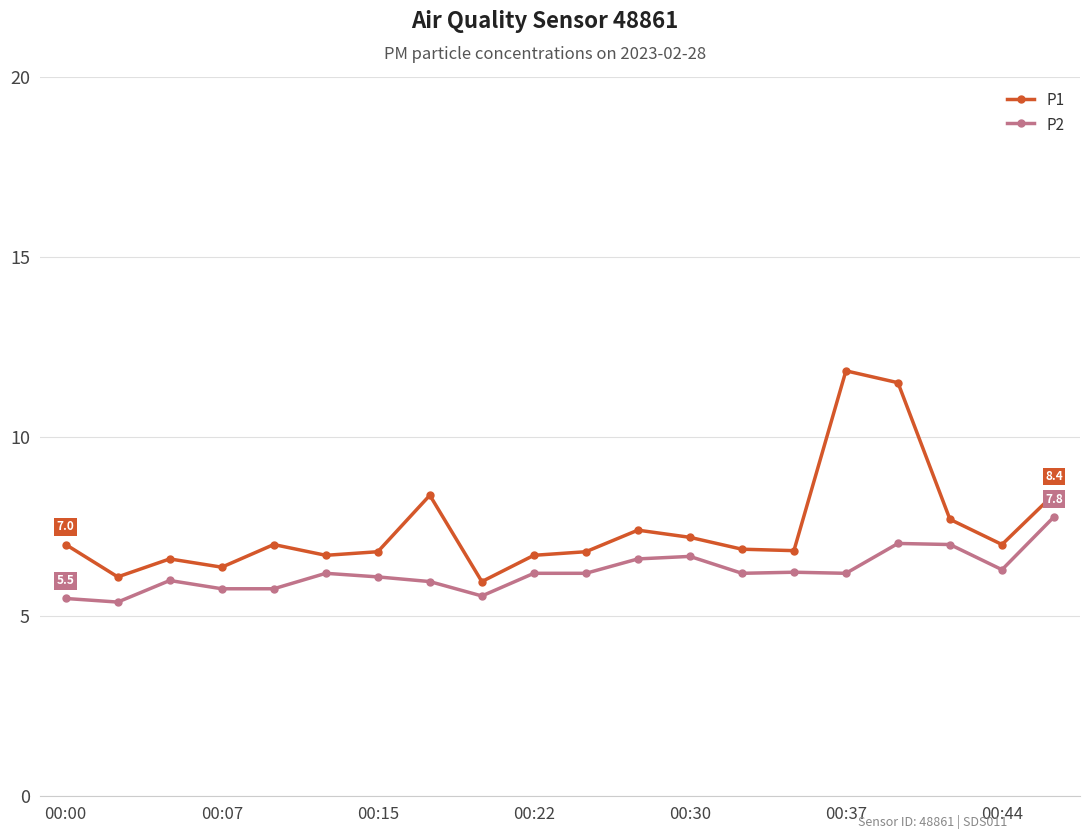

At how many categories does at least one series exceed 10?

2